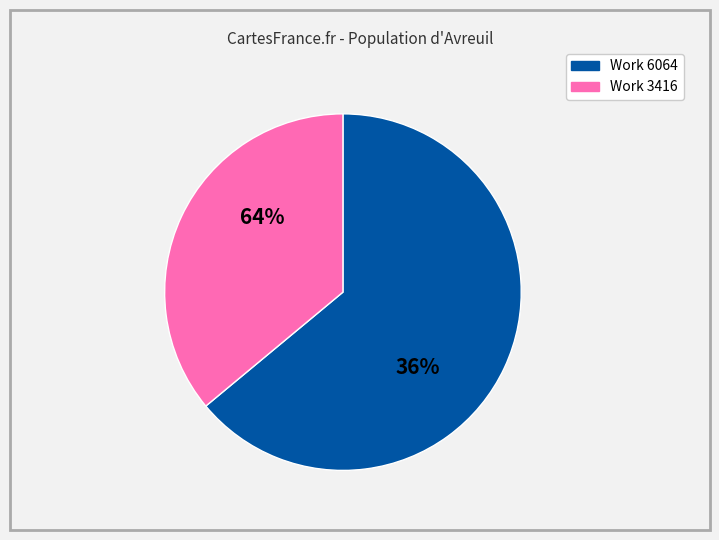

What is the smallest slice in the pie chart?

Work 3416